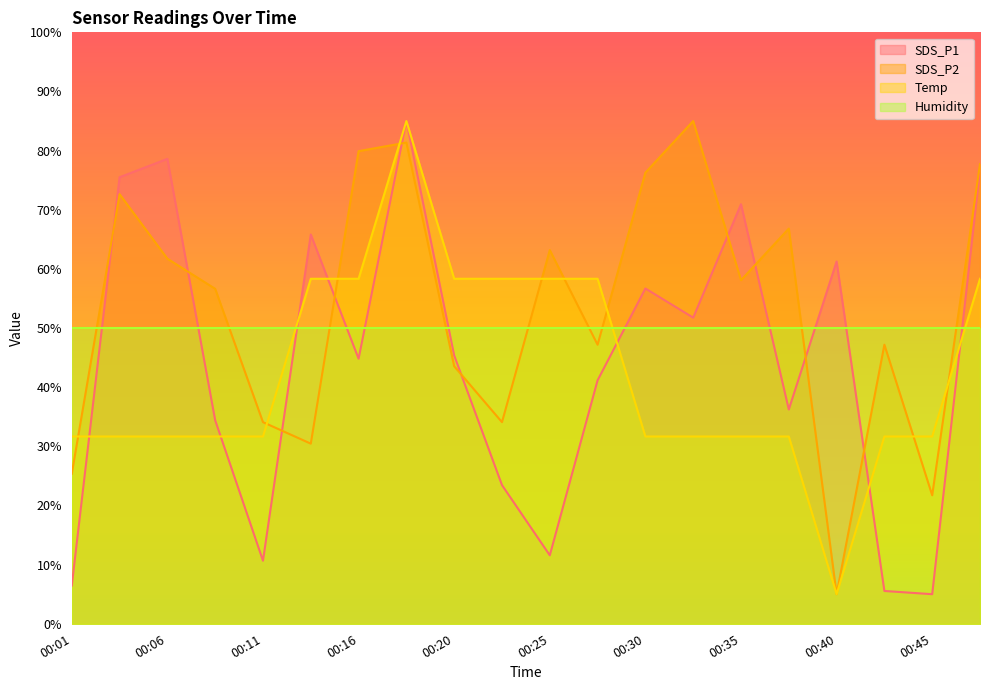

After their last crossing, which series has the higher values: Humidity or Temp?

Temp